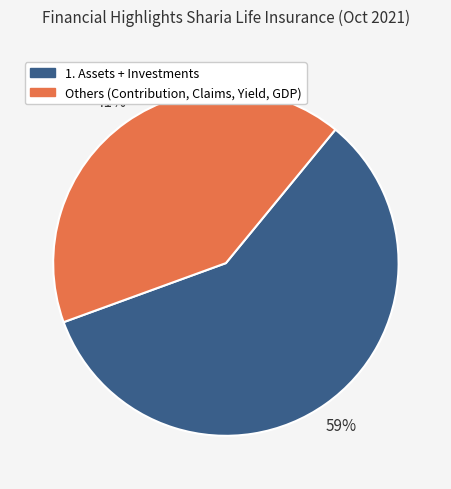

Count the number of slices in the pie.

2